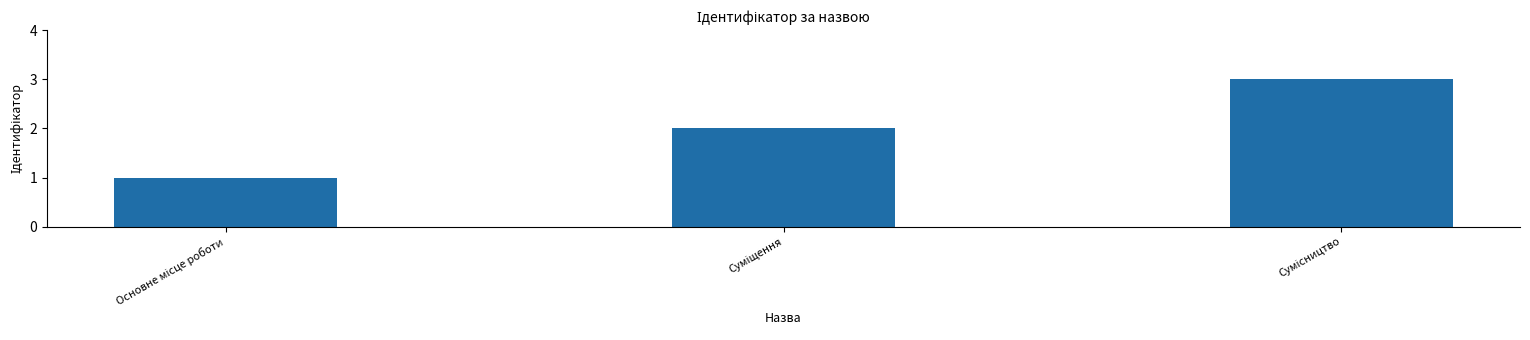

How many series are shown in this chart?

1